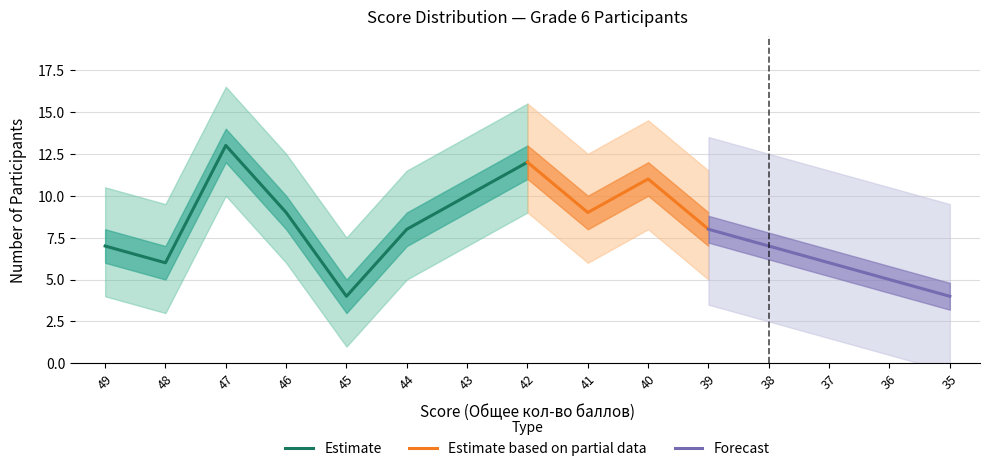

What is the average value of the Общее кол-во баллов (Count) series?

8